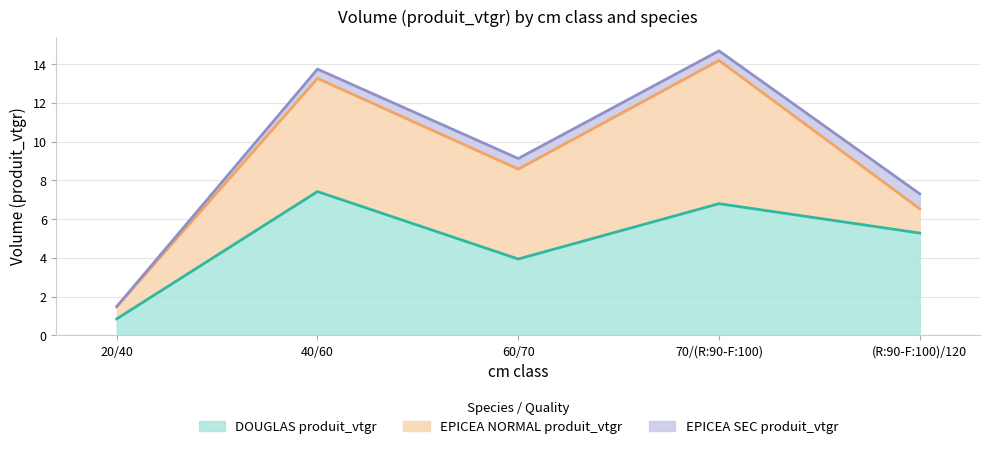

Does the chart have visible grid lines?

Yes